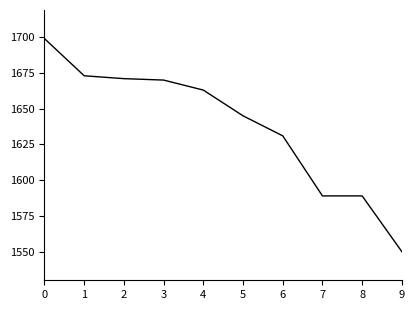

Is it true that the value at 3 is 1670?

True